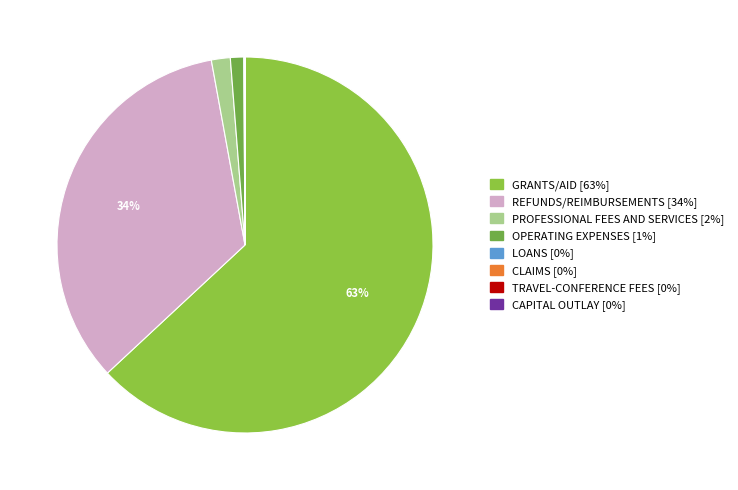

What is the majority slice?

GRANTS/AID